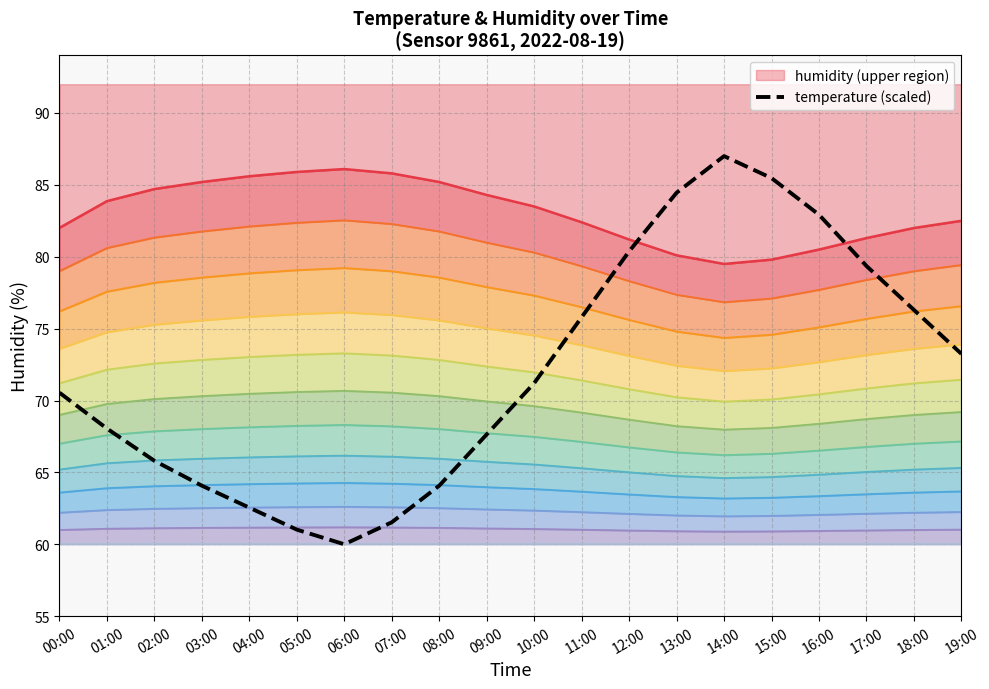

Which series has the largest range (max minus min)?

temperature (scaled)